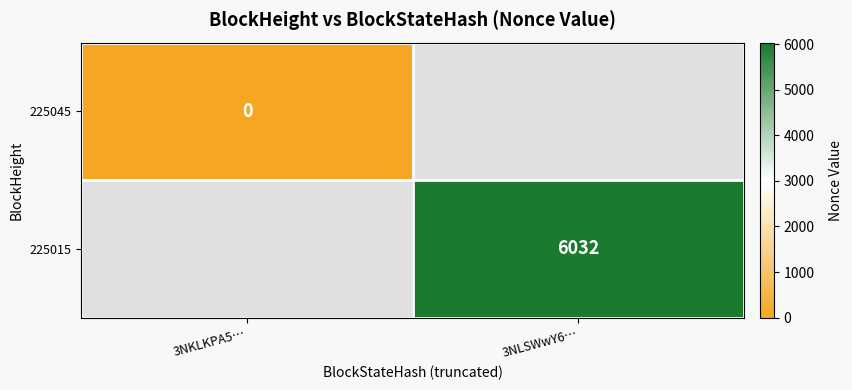

Which category has the lowest value in the 225045 series?

3NKLKPA5…